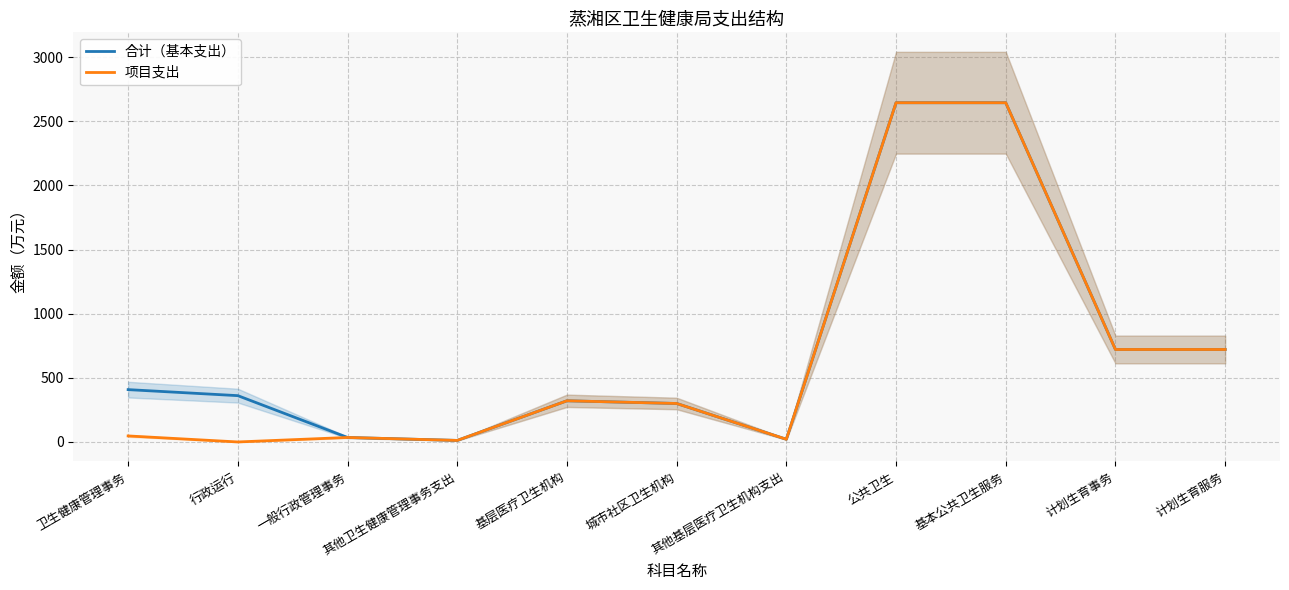

Reading left to right, what are all the values shown in this chart?

合计（基本支出）: 408.1	361.1	35.0	12.0	321.0	300.0	21.0	2645.0	2645.0	721.0	721.0
项目支出: 47.0	0.0	35.0	12.0	321.0	300.0	21.0	2645.0	2645.0	721.0	721.0